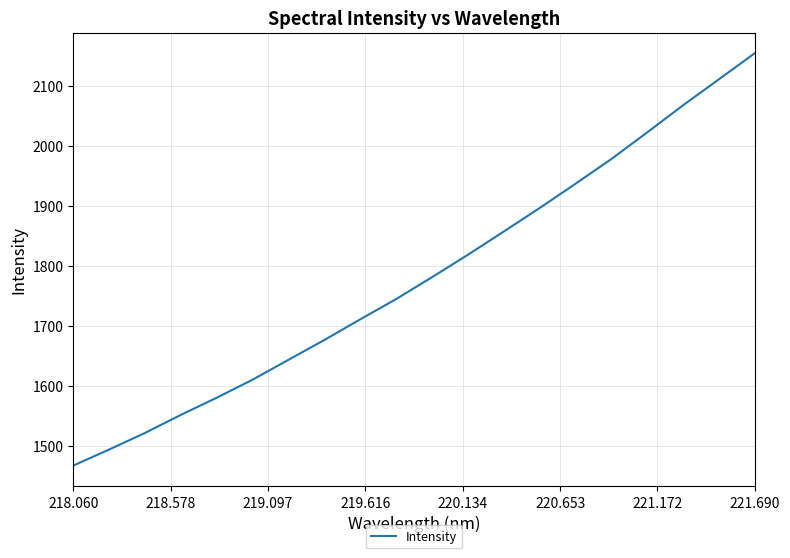

What is the difference between the maximum and minimum values?

687.5